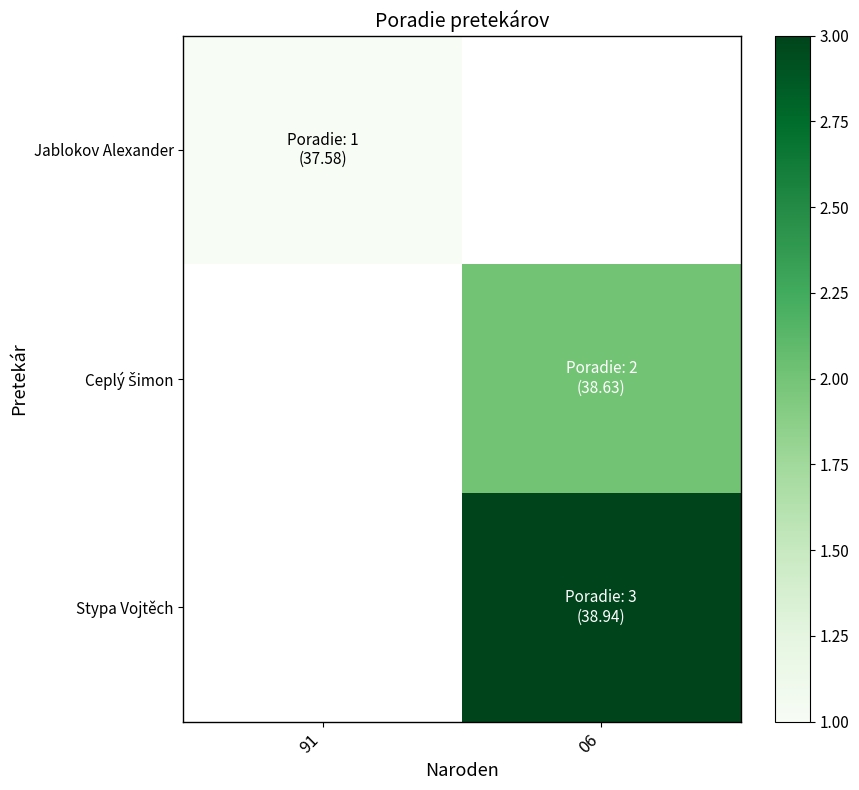

Which series has the largest range (max minus min)?

Jablokov Alexander